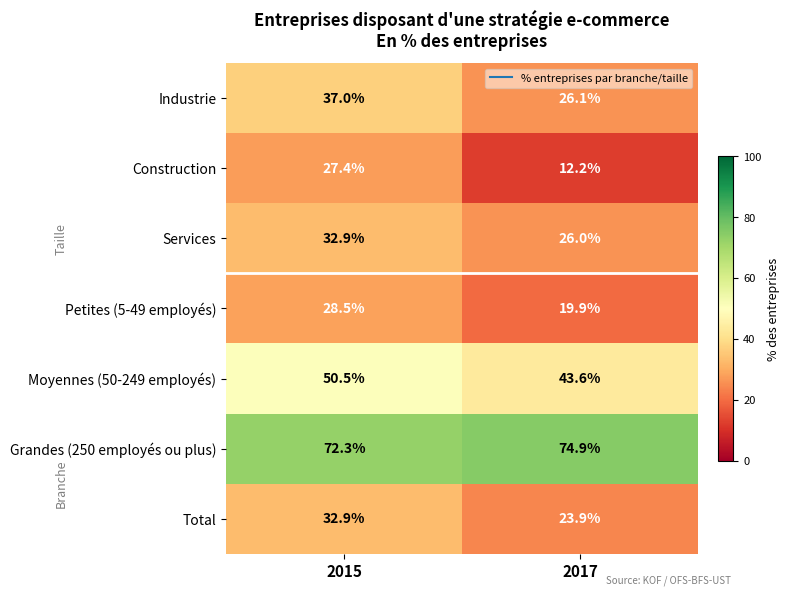

What is the smallest value displayed?

12.2